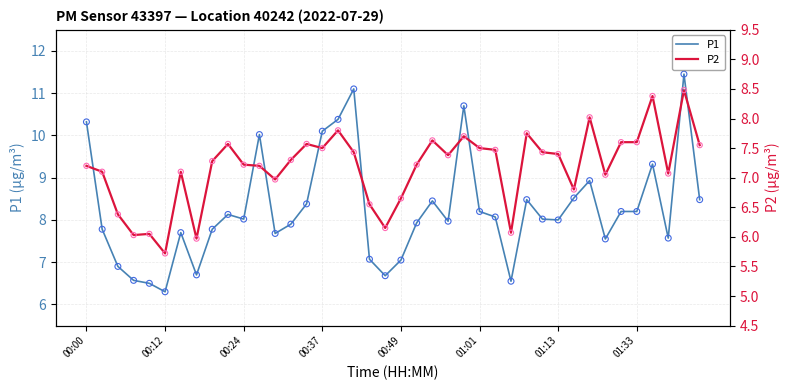

Which series has the largest total across all categories?

P1